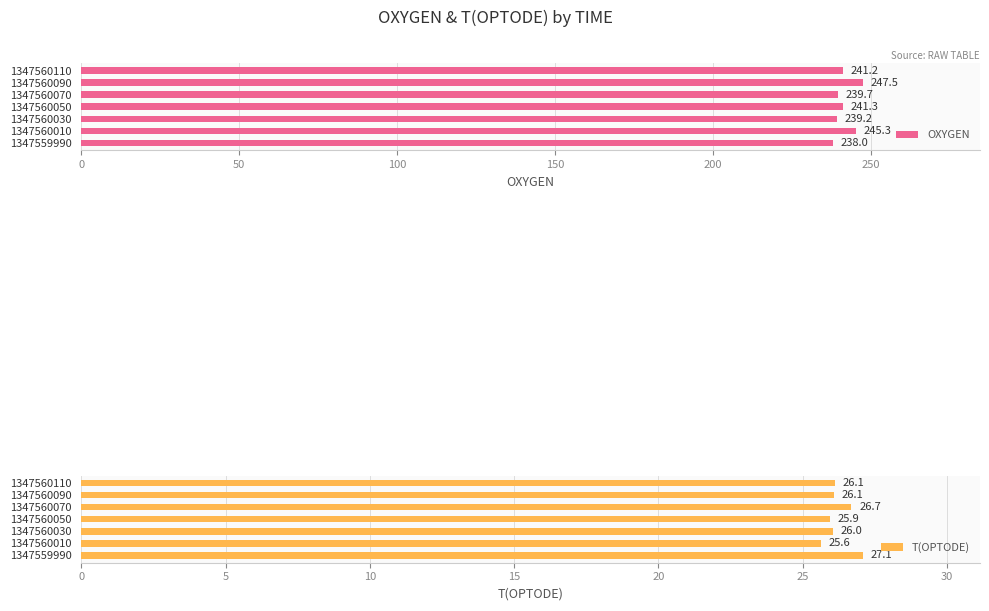

What is the minimum value shown in the chart?

25.6